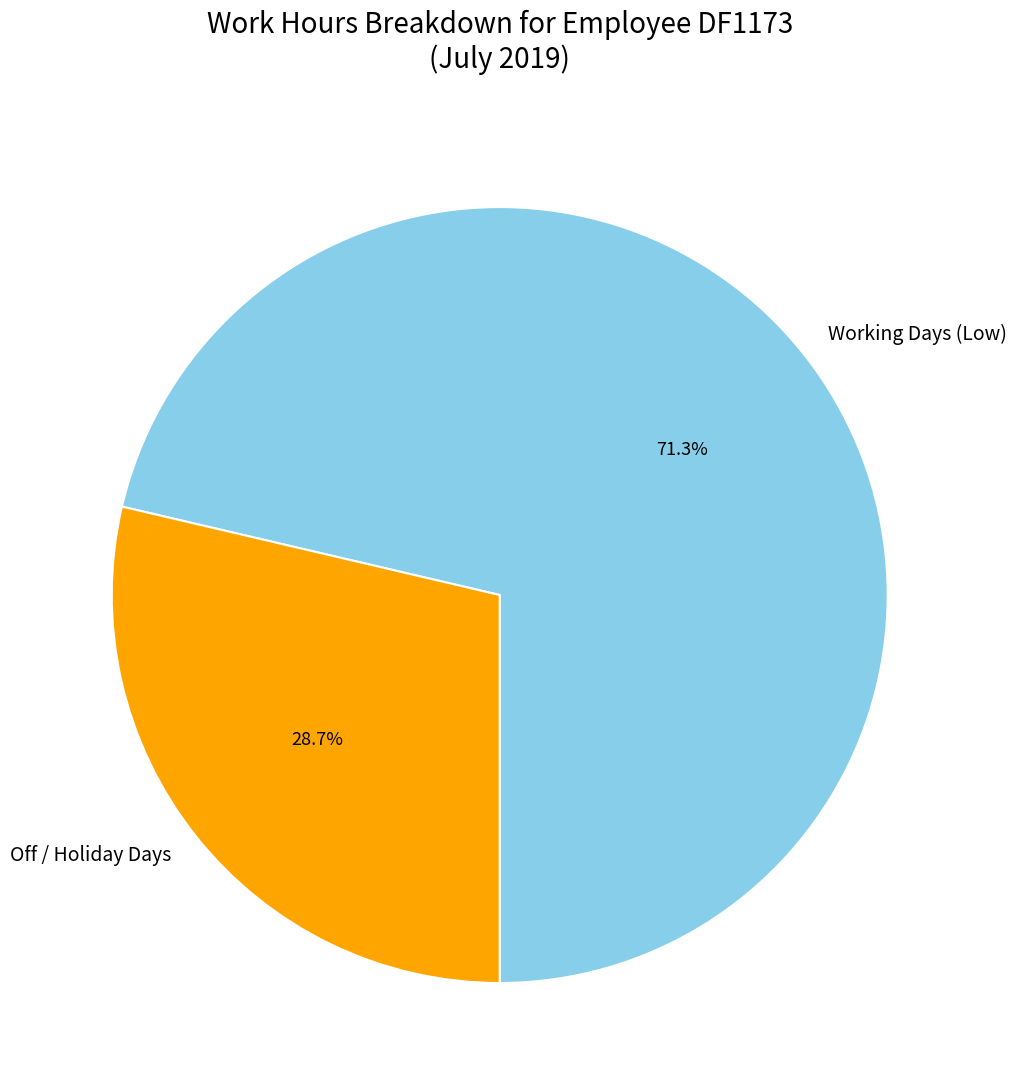

Approximately how many times larger is the value at Working Days (Low) compared to Off / Holiday Days?

2.5